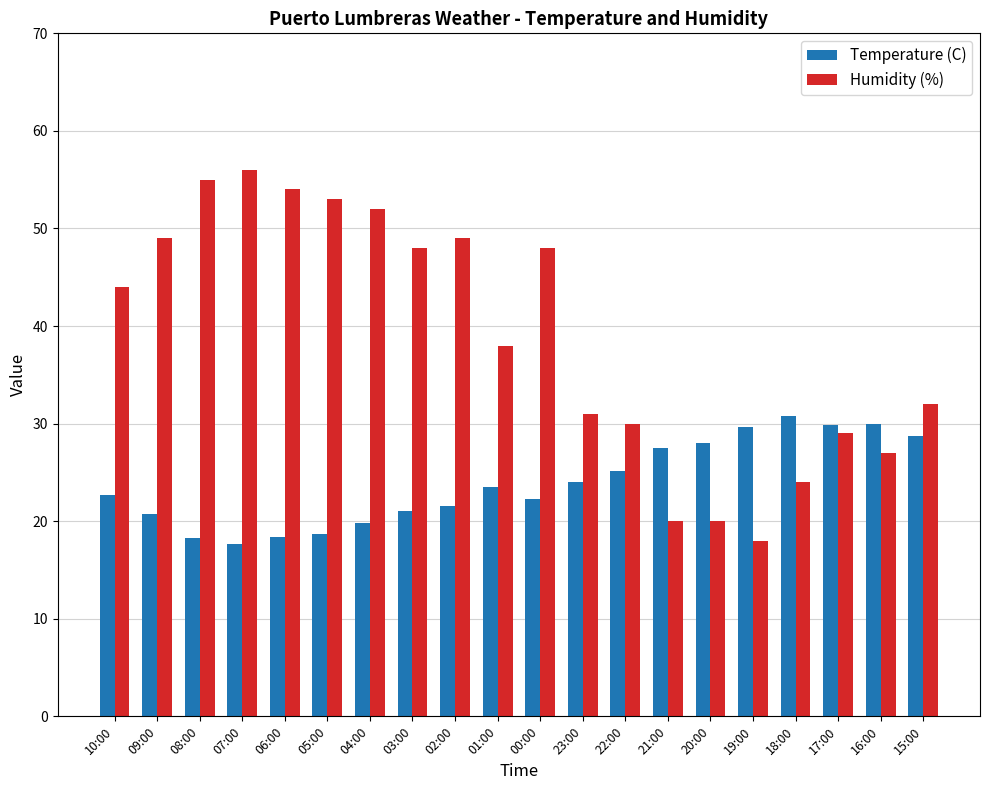

Which series has the largest total across all categories?

Humidity (%)